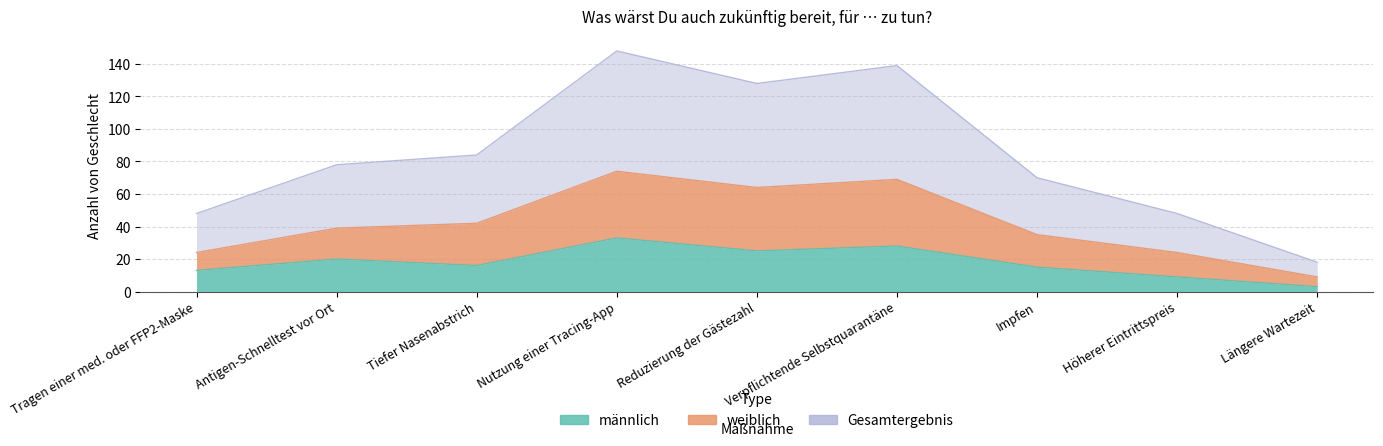

In männlich, how many points are lower than both neighbors (excluding endpoints)?

2